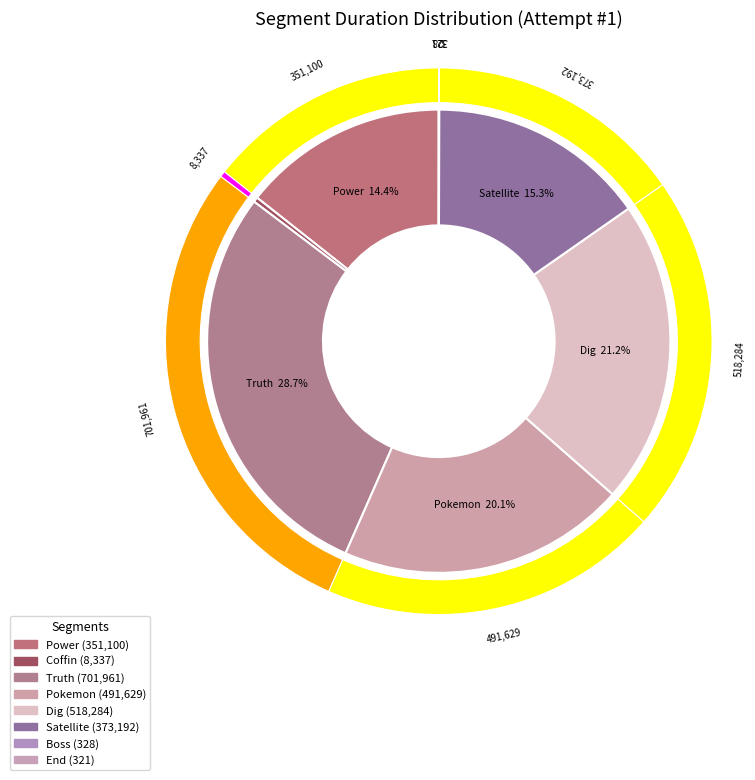

Which slice is the smallest?

End